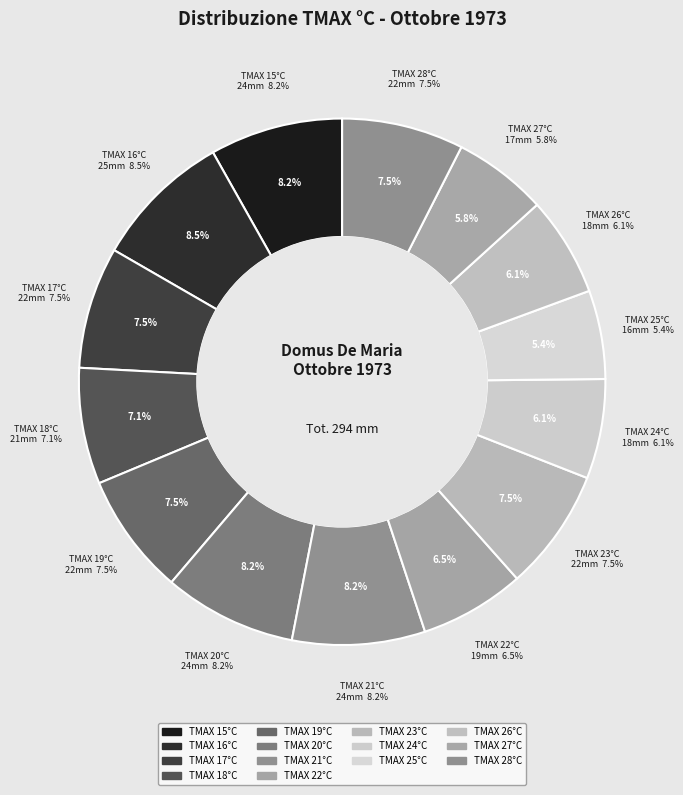

What is the smallest slice in the pie chart?

25